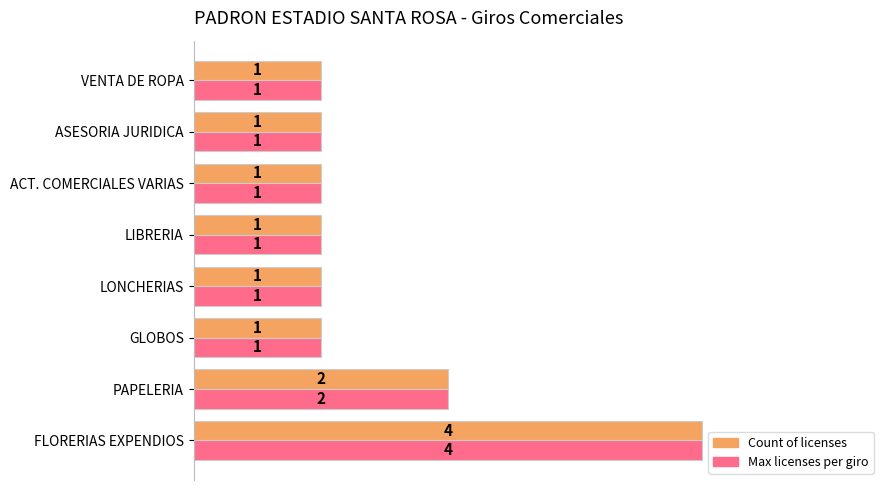

At which label is Max licenses per giro closest to 2?

PAPELERIA